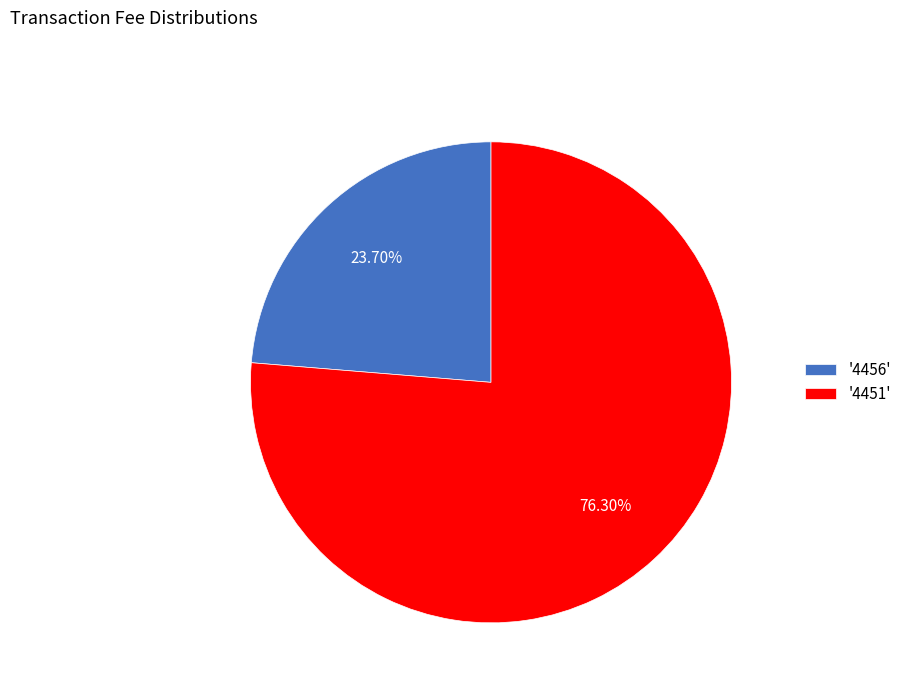

Is the sum of '4451' and '4456' greater than half?

Yes